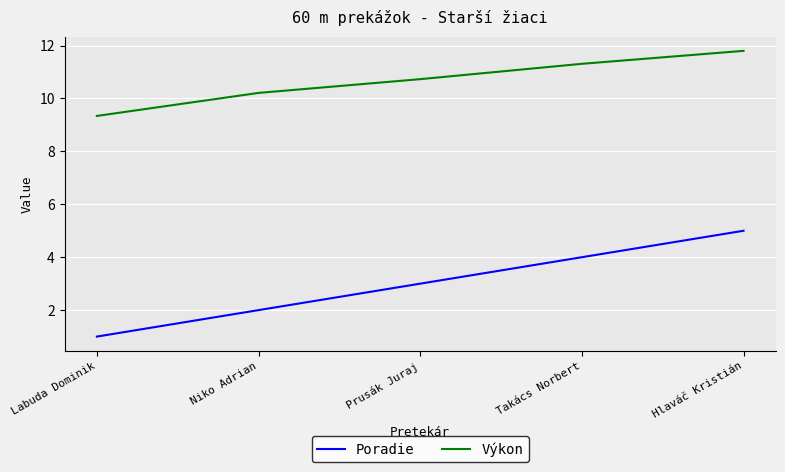

At which label is Poradie closest to 3?

Prusák Juraj